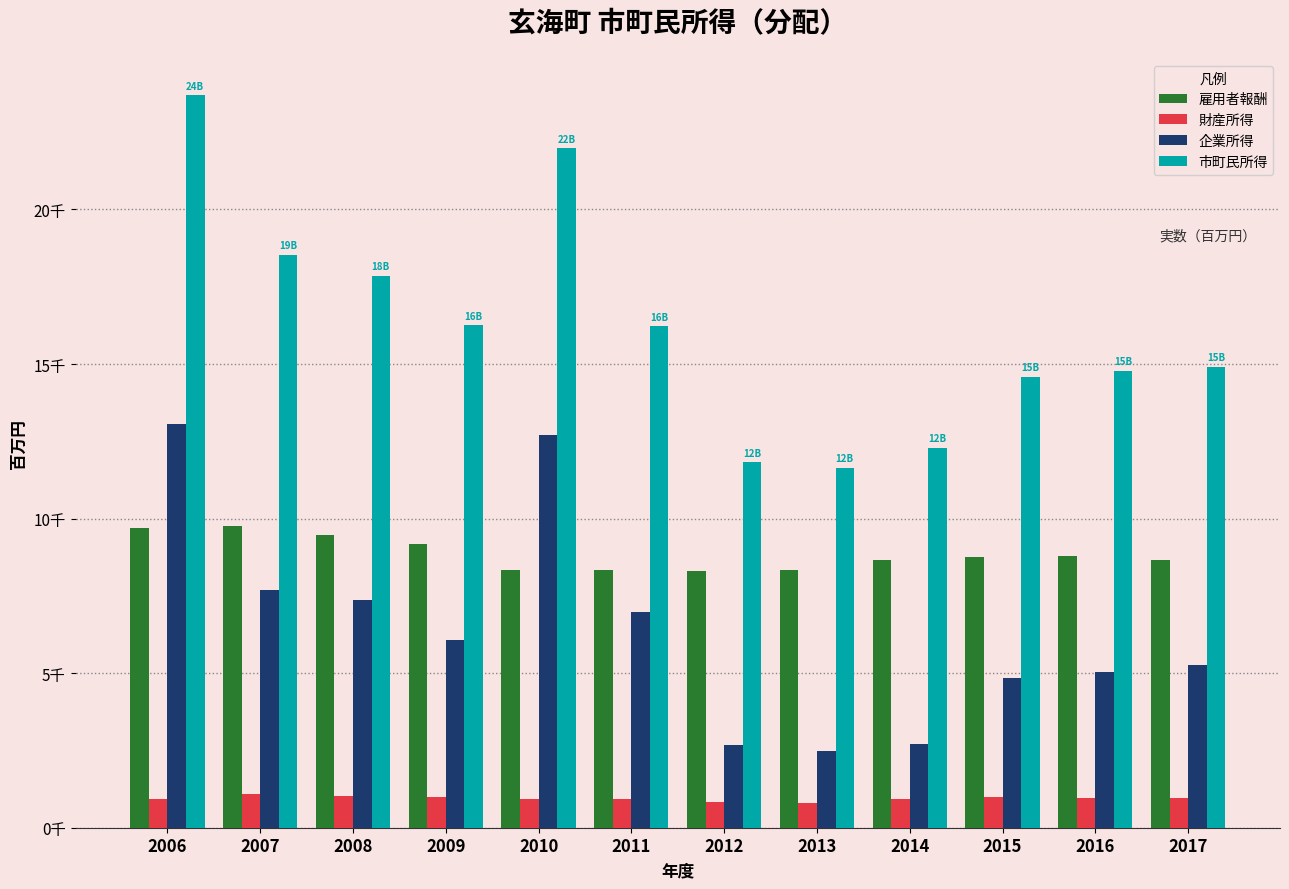

Which has a higher value, 2016 or 2013?

2016